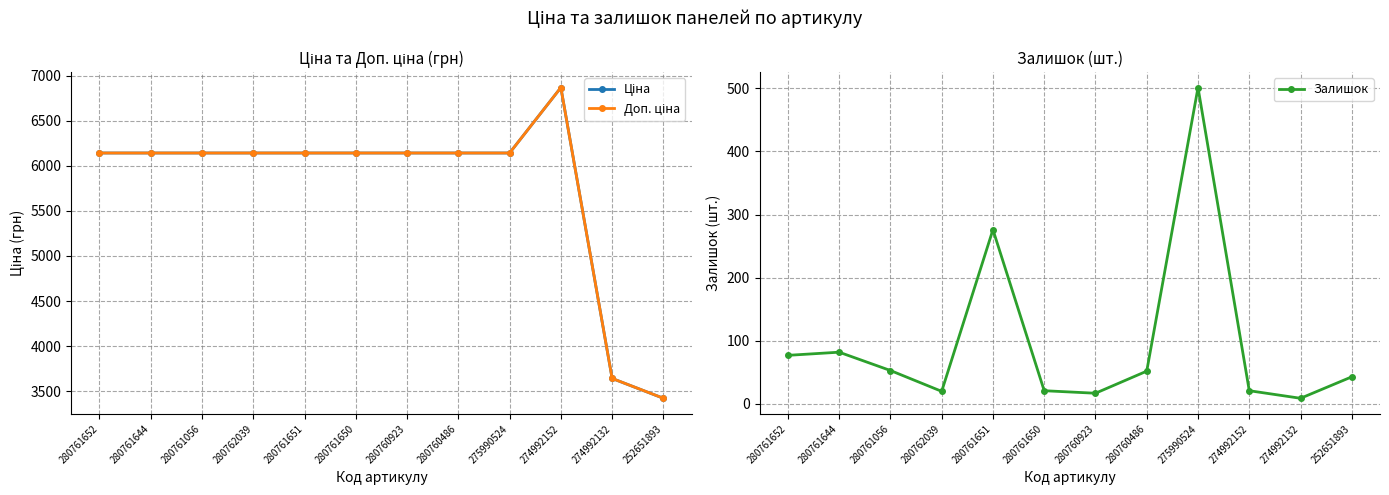

Does the chart have visible grid lines?

Yes